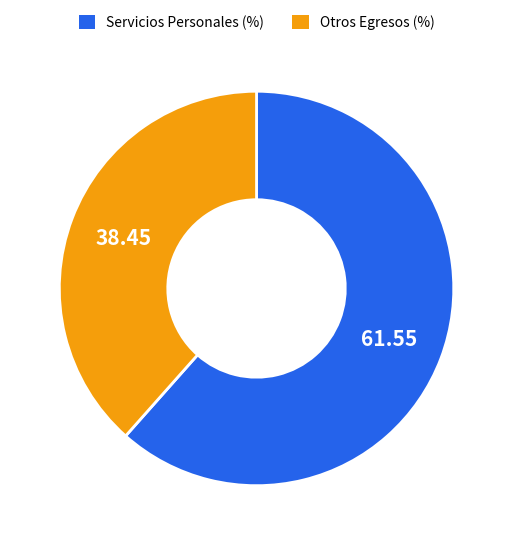

Is there a majority slice in this chart?

Yes